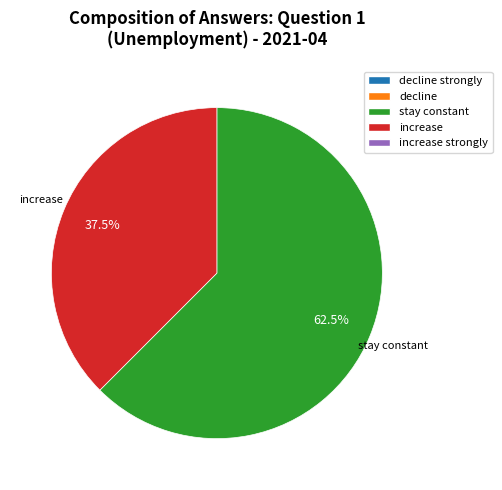

Is there a majority slice in this chart?

Yes